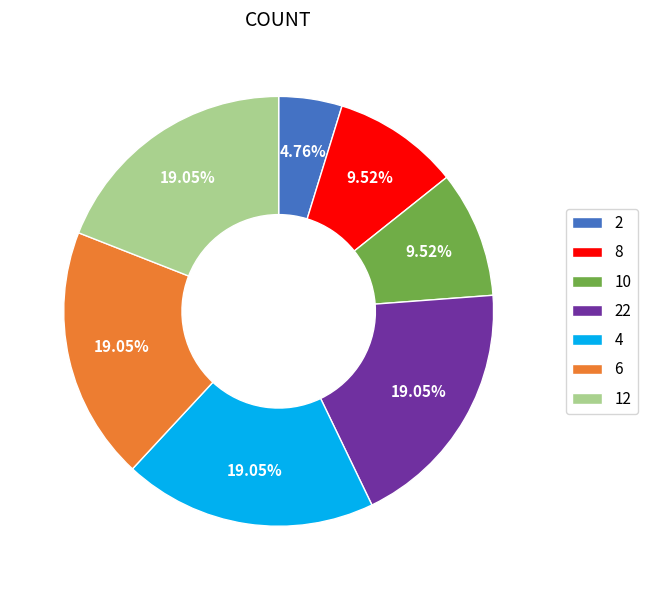

Is there any slice that represents more than half of the pie?

No